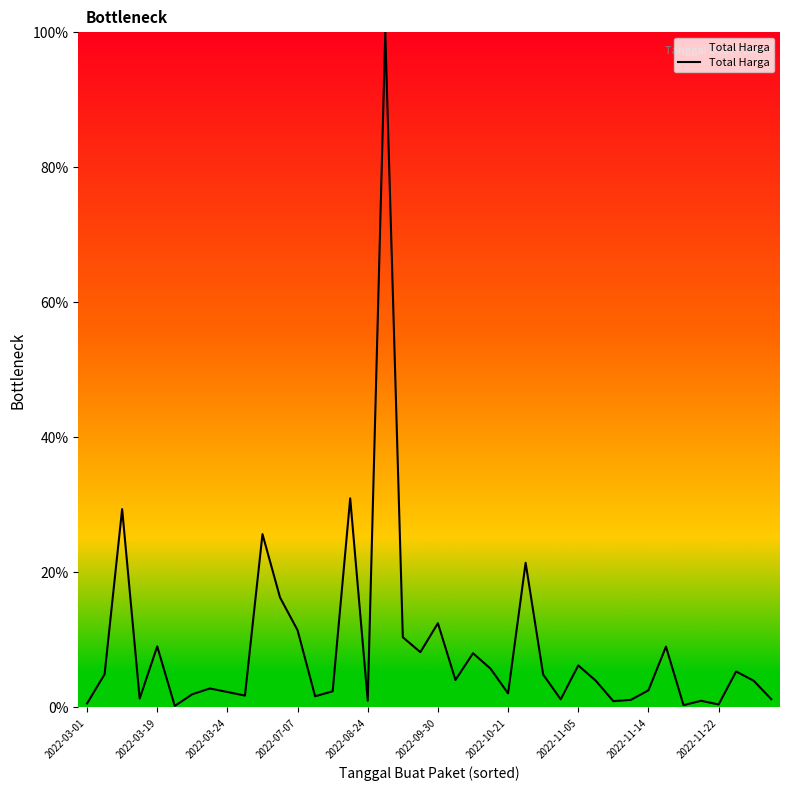

What is the maximum value shown in the chart?

100.0